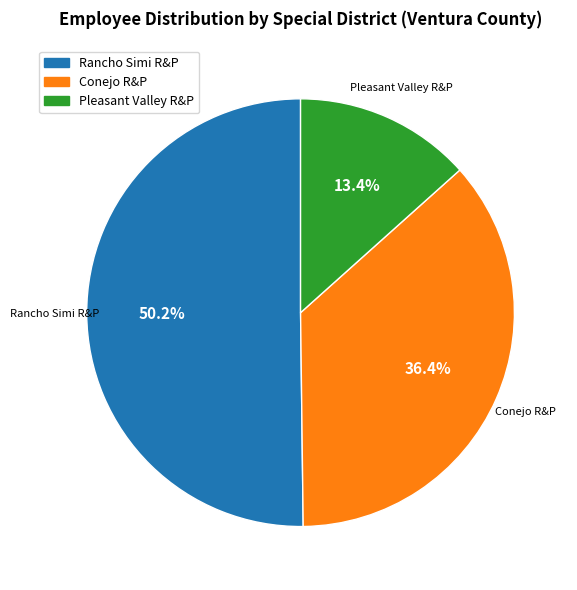

Does any single category account for the majority?

Yes